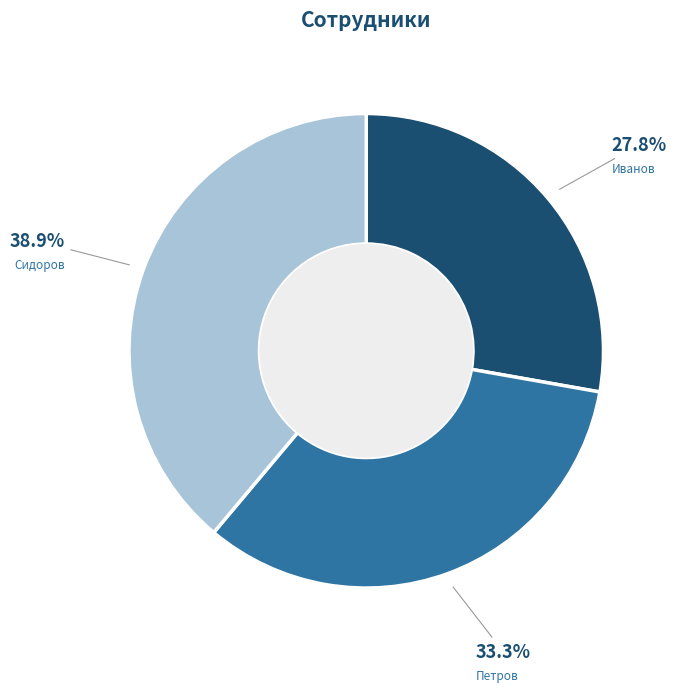

Count the number of slices in the pie.

3